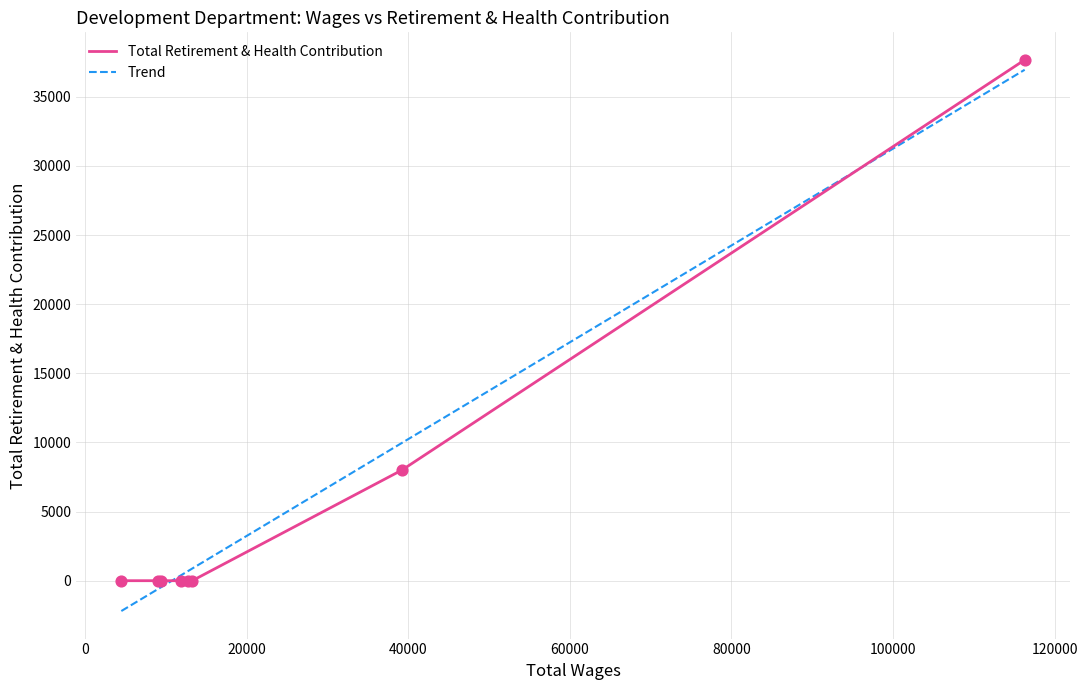

What is the change in value from 116298.0 to 39211.0?

-29671